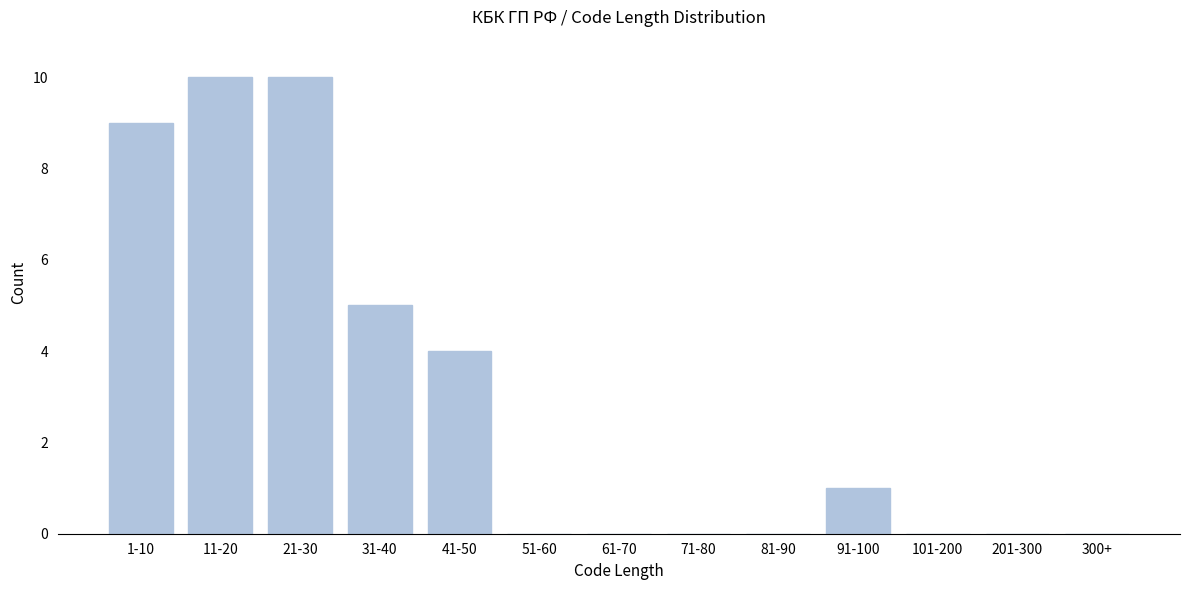

Reading left to right, what are all the values shown in this chart?

1-10=9	11-20=10	21-30=10	31-40=5	41-50=4	51-60=0	61-70=0	71-80=0	81-90=0	91-100=1	101-200=0	201-300=0	300+=0